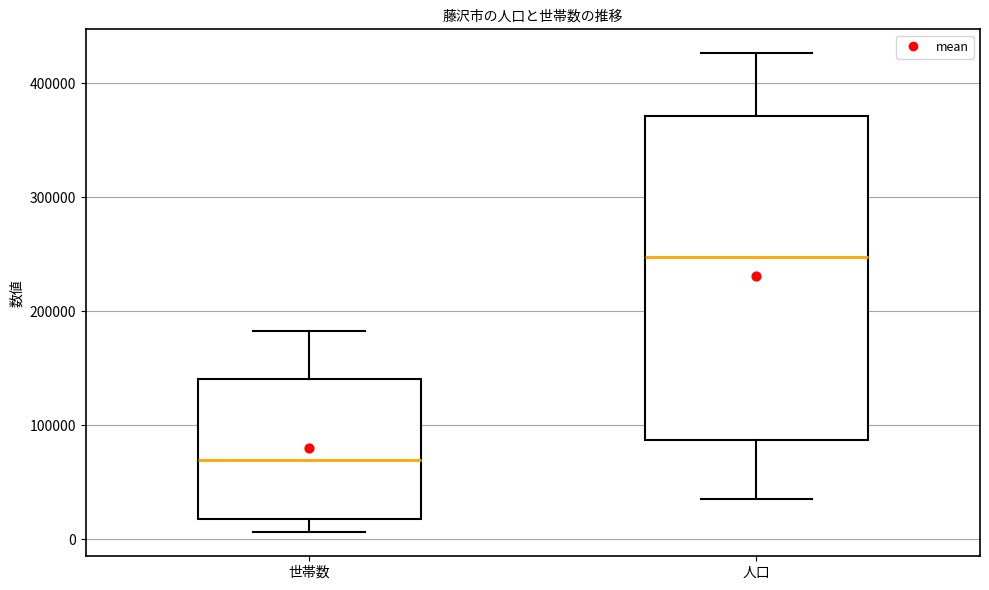

Comparing the boxes themselves (not the whiskers), which one is the tallest?

人口